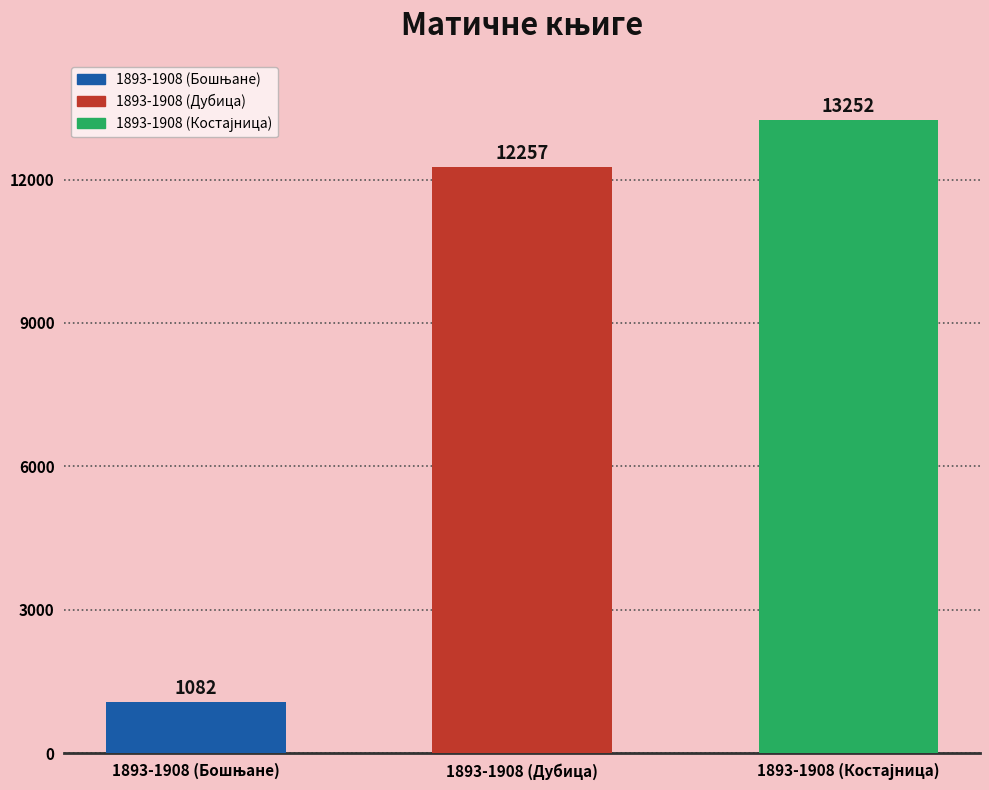

The chart shows a value of 8706 at 1893-1908 (Костајница). True or false?

False